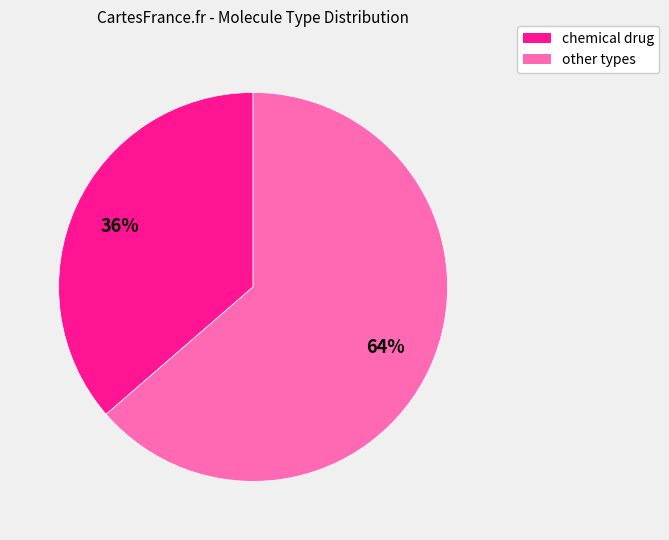

To the nearest percent, what is the average slice percentage?

50%